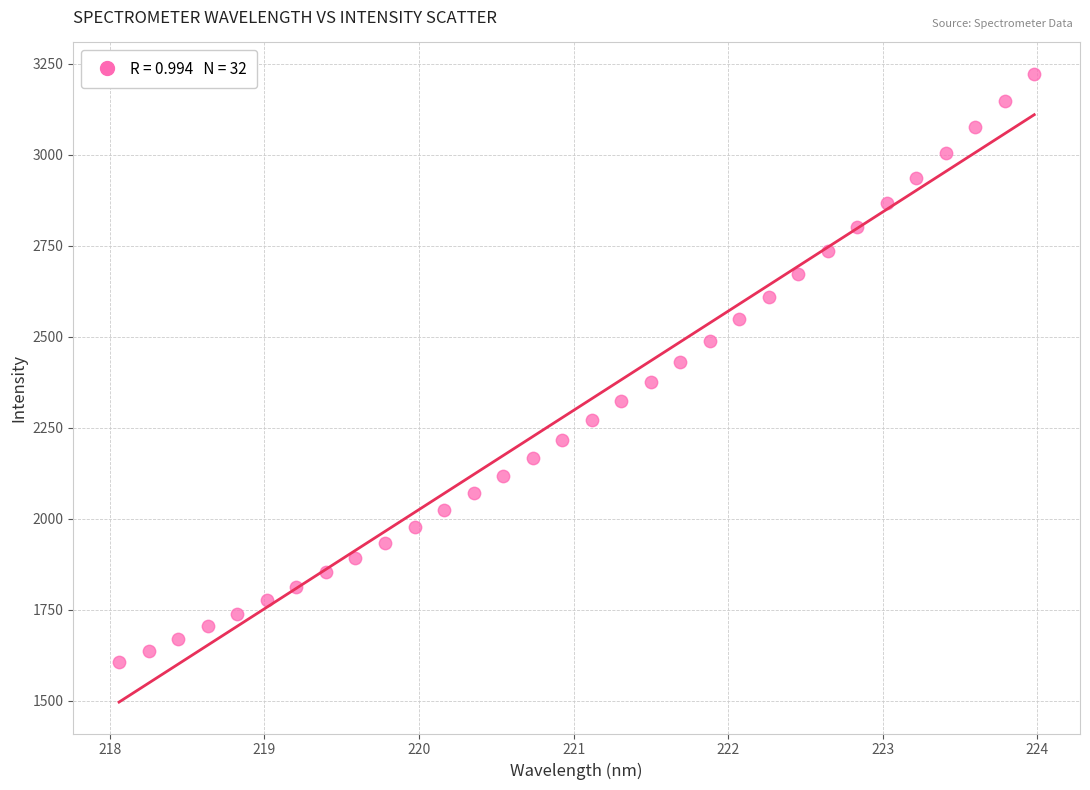

What is the range of Y values (max minus min)?

1616.4